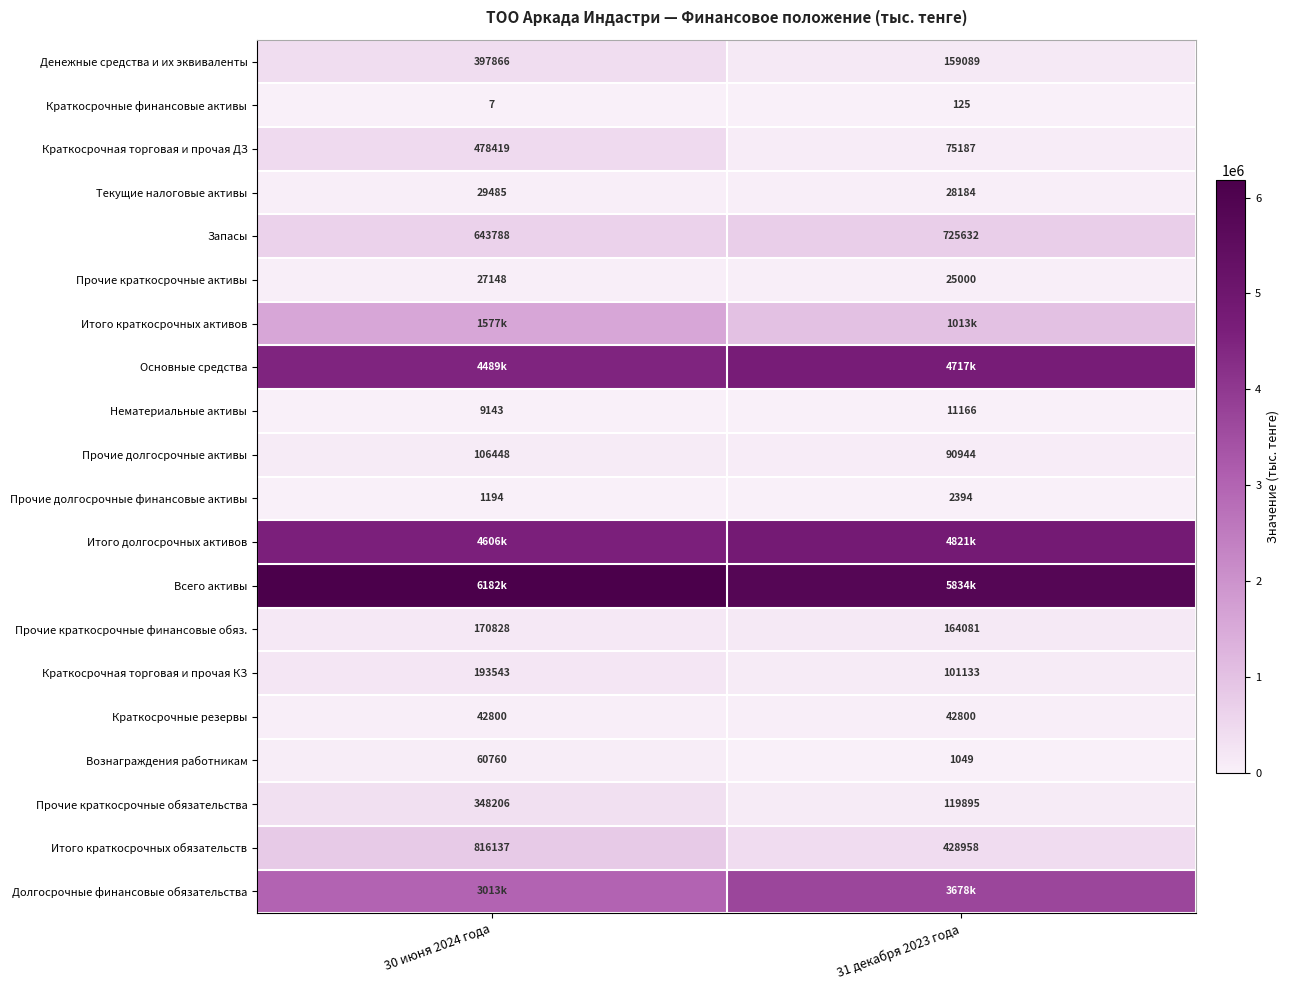

What is the difference between the Прочие долгосрочные финансовые активы values at 30 июня 2024 года and 31 декабря 2023 года?

1200